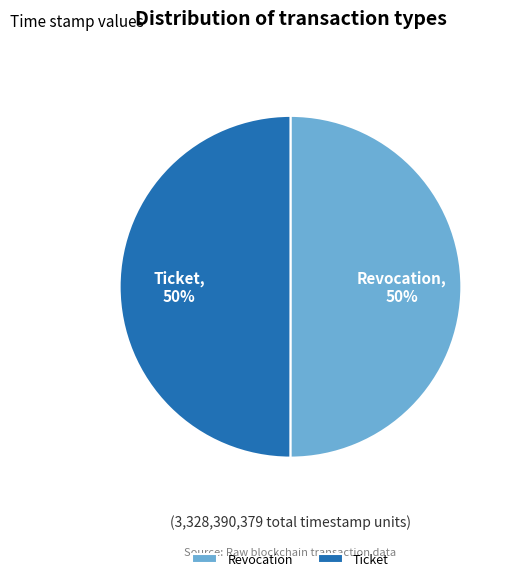

Approximately how many times larger is the value at Revocation compared to Ticket?

1.0